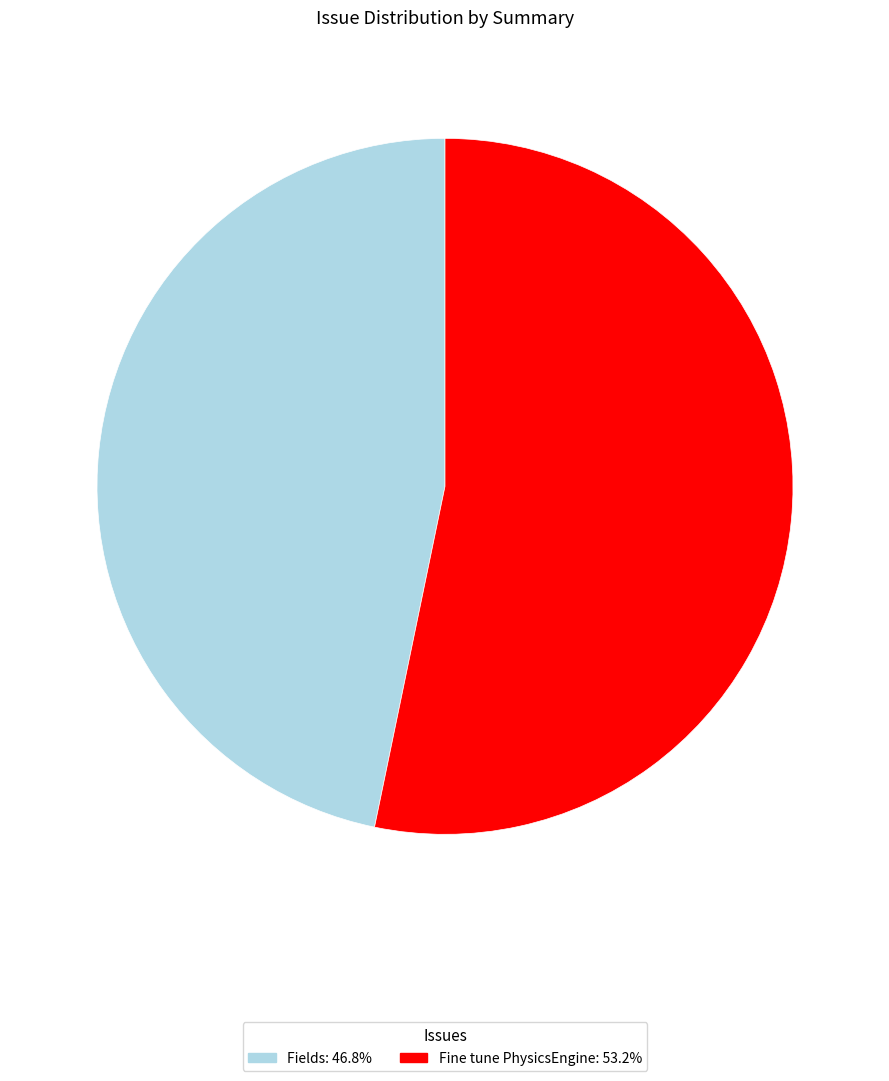

Which slice is the largest?

Fine tune PhysicsEngine